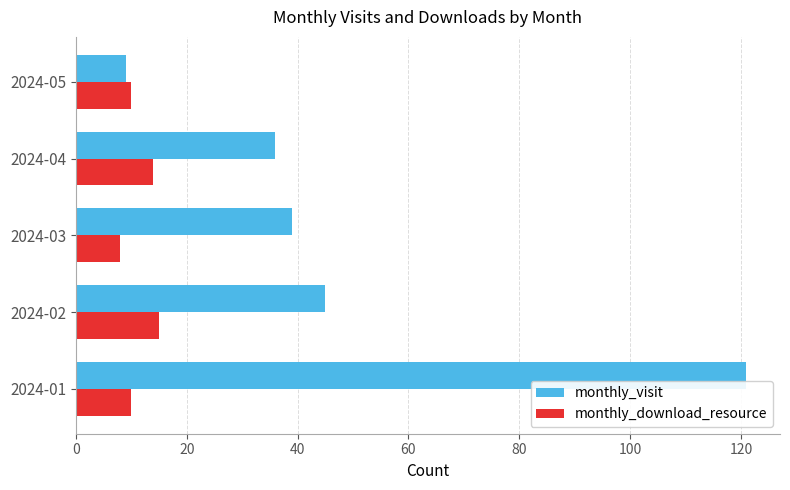

The value of monthly_download_resource at 2024-01 is 10. True or false?

True